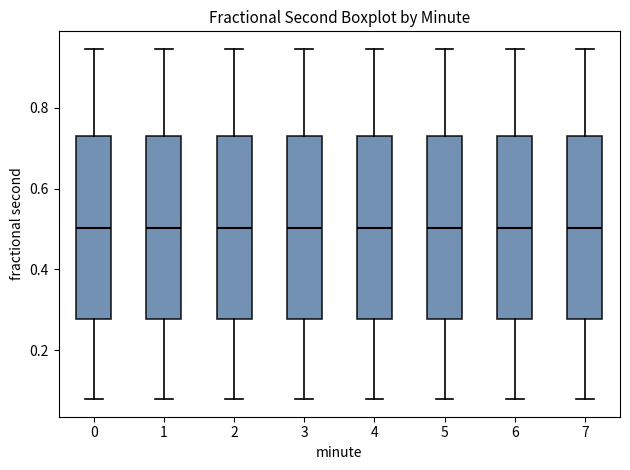

Reading left to right, read every box against the y-axis: the position of its median line, the range the box covers, and the ends of its whiskers. The values are not printed on the chart, so give them approximately, as read against the axis.

0: median 0.50, box 0.28 to 0.74, whiskers 0.08 to 0.94
1: median 0.50, box 0.28 to 0.74, whiskers 0.08 to 0.94
2: median 0.50, box 0.28 to 0.74, whiskers 0.08 to 0.94
3: median 0.50, box 0.28 to 0.74, whiskers 0.08 to 0.94
4: median 0.50, box 0.28 to 0.74, whiskers 0.08 to 0.94
5: median 0.50, box 0.28 to 0.74, whiskers 0.08 to 0.94
6: median 0.50, box 0.28 to 0.74, whiskers 0.08 to 0.94
7: median 0.50, box 0.28 to 0.74, whiskers 0.08 to 0.94